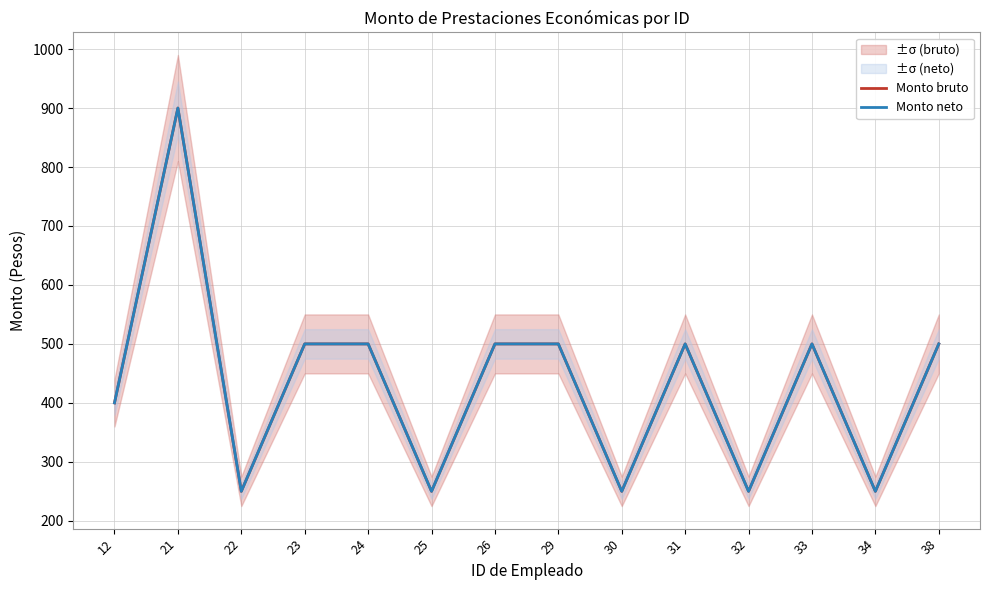

Which series has the largest range (max minus min)?

Monto bruto